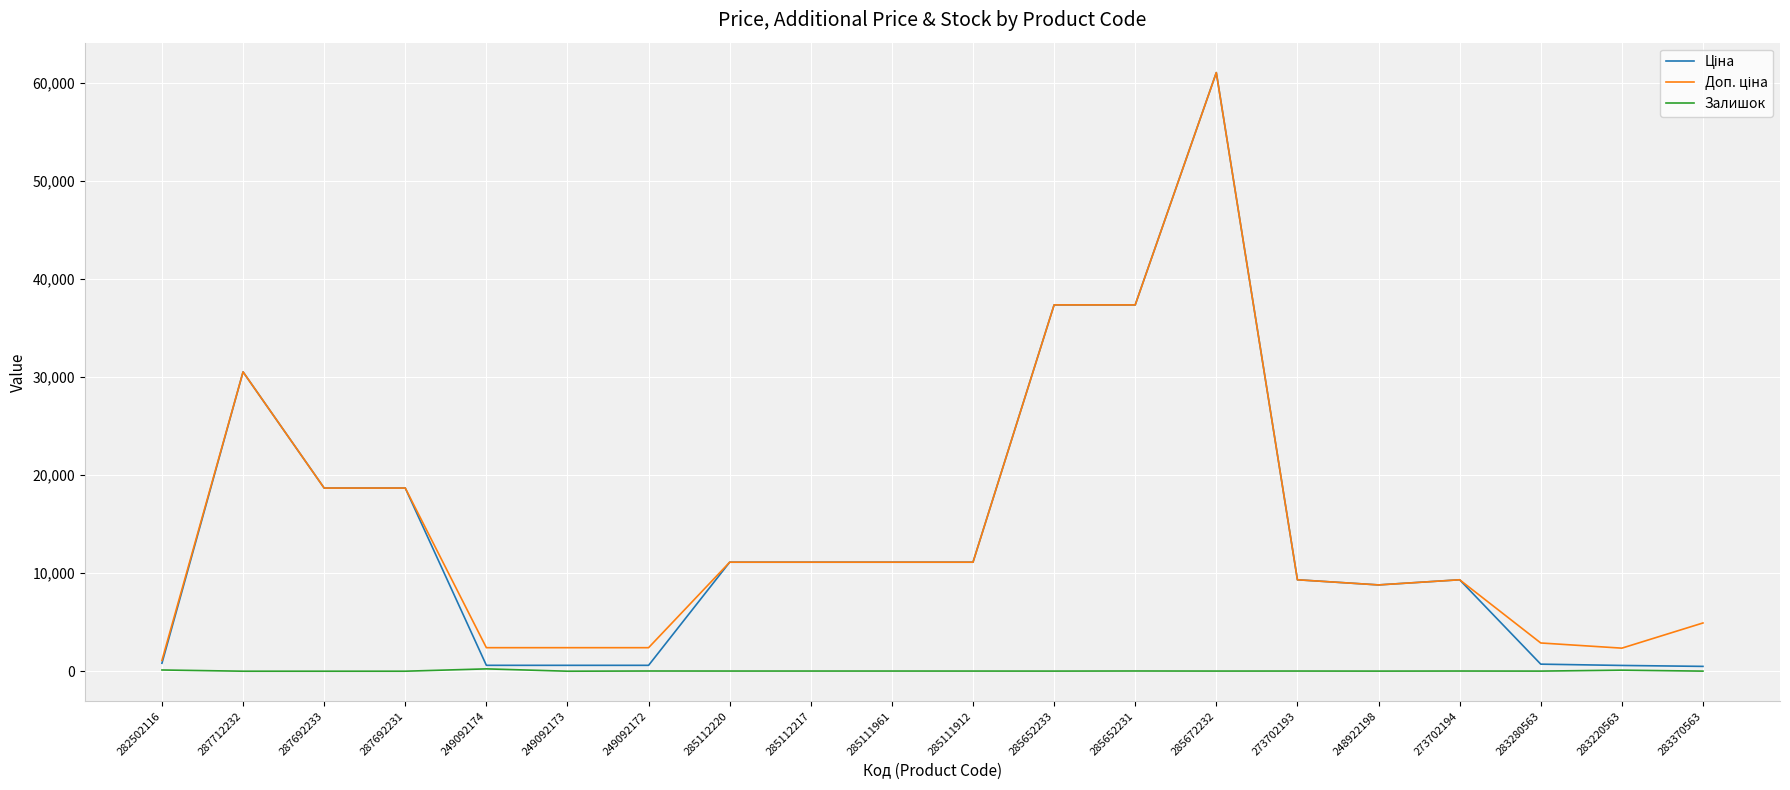

Is it true that Залишок equals 12.0 at 285652233?

True